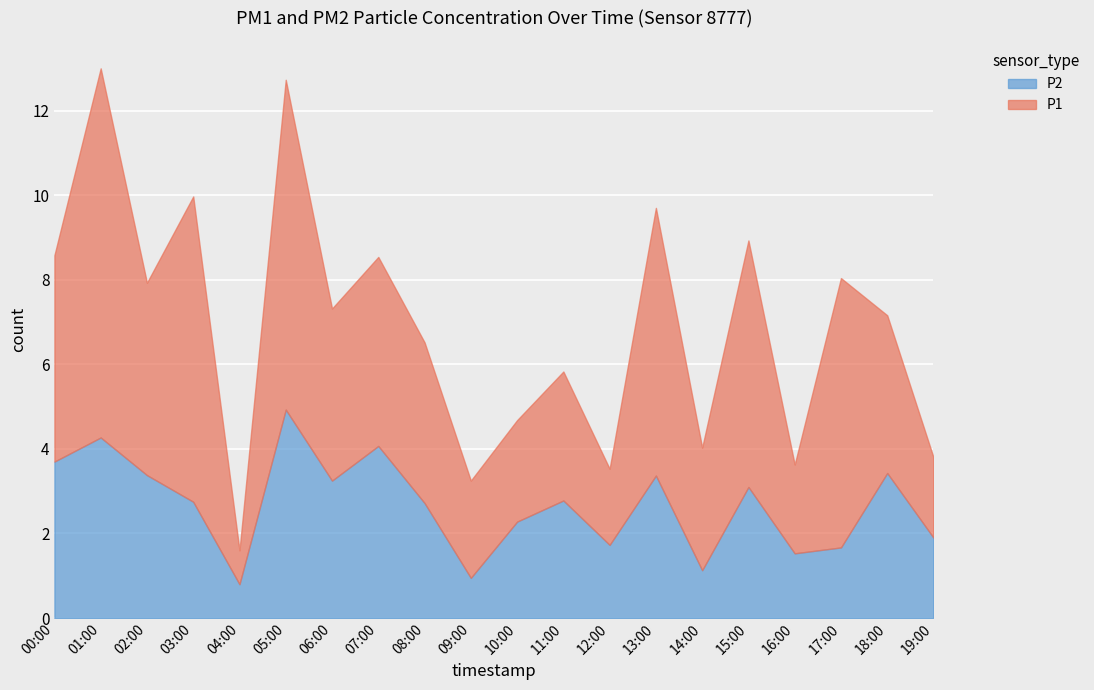

What is the label of the 4th point from the right?

16:00